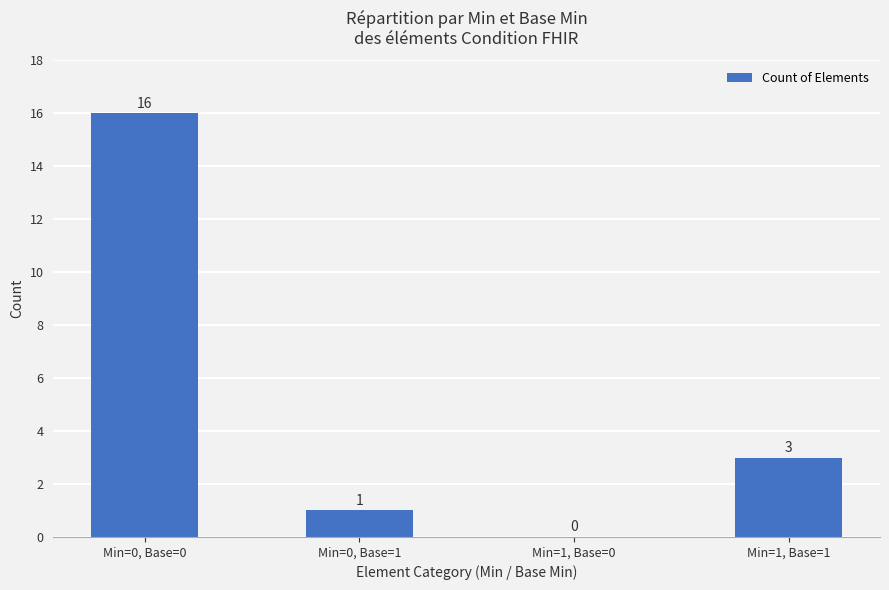

Does the chart contain stacked bars?

No